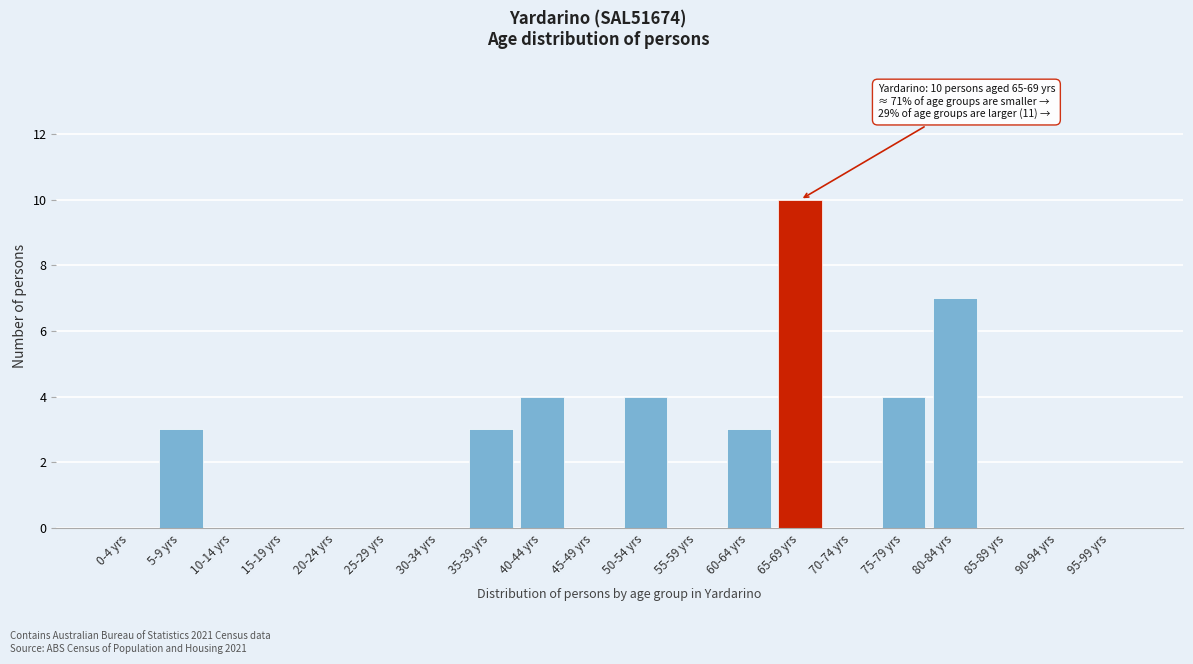

Reading left to right, extract all data points from this chart.

0-4 yrs=0	5-9 yrs=3	10-14 yrs=0	15-19 yrs=0	20-24 yrs=0	25-29 yrs=0	30-34 yrs=0	35-39 yrs=3	40-44 yrs=4	45-49 yrs=0	50-54 yrs=4	55-59 yrs=0	60-64 yrs=3	65-69 yrs=10	70-74 yrs=0	75-79 yrs=4	80-84 yrs=7	85-89 yrs=0	90-94 yrs=0	95-99 yrs=0